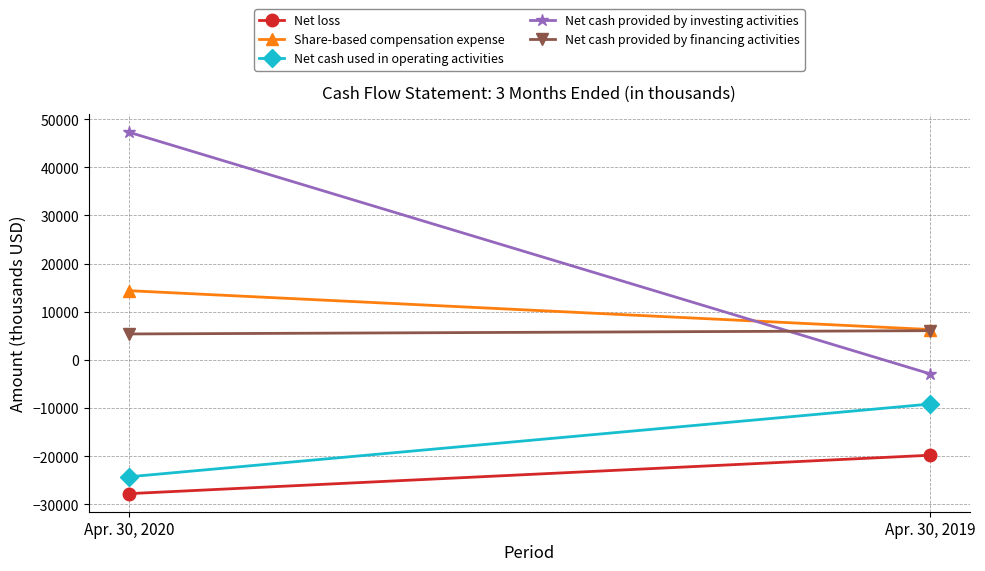

Reading left to right, what are all the values shown in this chart?

Net loss: Apr. 30, 2020=-27784	Apr. 30, 2019=-19809
Share-based compensation expense: Apr. 30, 2020=14362	Apr. 30, 2019=6296
Net cash used in operating activities: Apr. 30, 2020=-24285	Apr. 30, 2019=-9185
Net cash provided by investing activities: Apr. 30, 2020=47270	Apr. 30, 2019=-2891
Net cash provided by financing activities: Apr. 30, 2020=5373	Apr. 30, 2019=6055